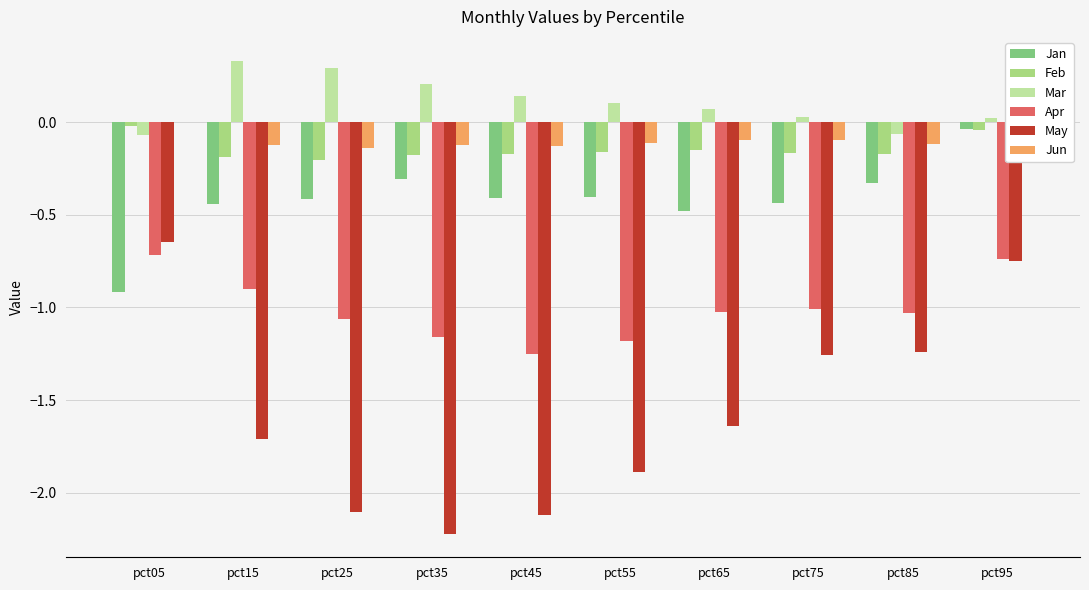

At which category is the sum across all series the highest?

pct95